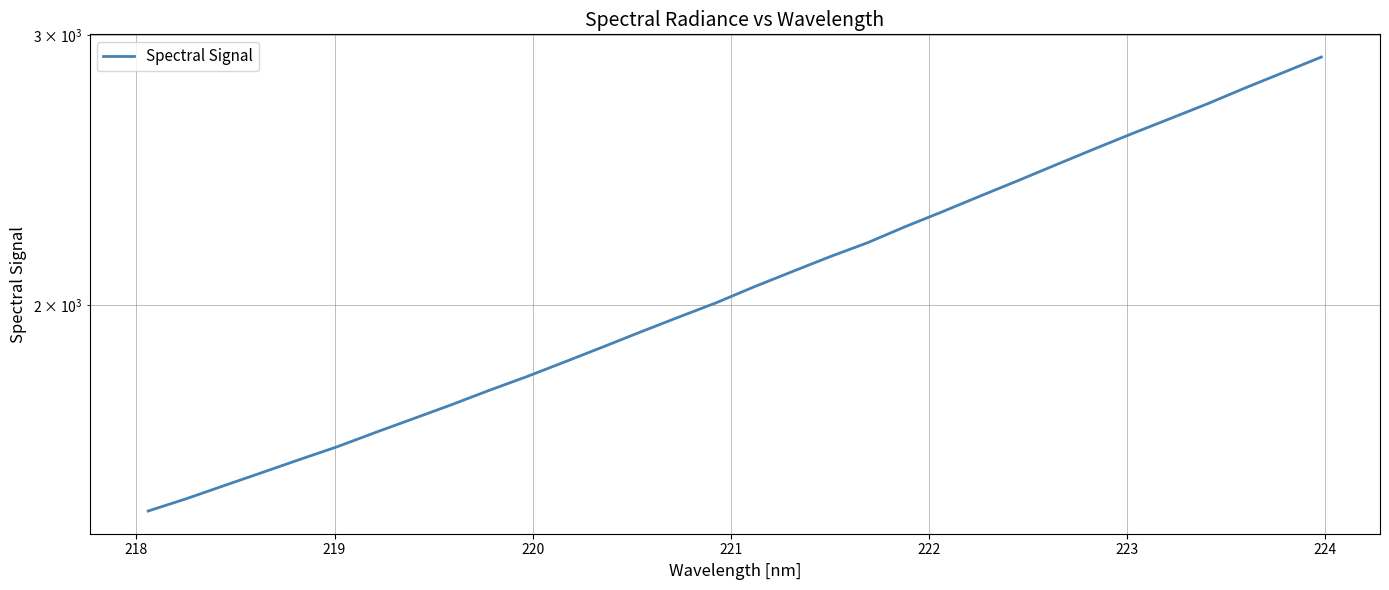

Reading left to right, what are all the values shown in this chart?

1468.8	1495.9	1525.7	1555.9	1586.9	1617.9	1652.6	1687.1	1722.6	1760.3	1797.2	1837.3	1878.6	1921.6	1964.6	2007.8	2056.3	2103.5	2151.2	2197.2	2251.0	2303.0	2357.8	2413.0	2470.9	2529.5	2588.4	2647.0	2707.4	2772.7	2837.2	2903.4